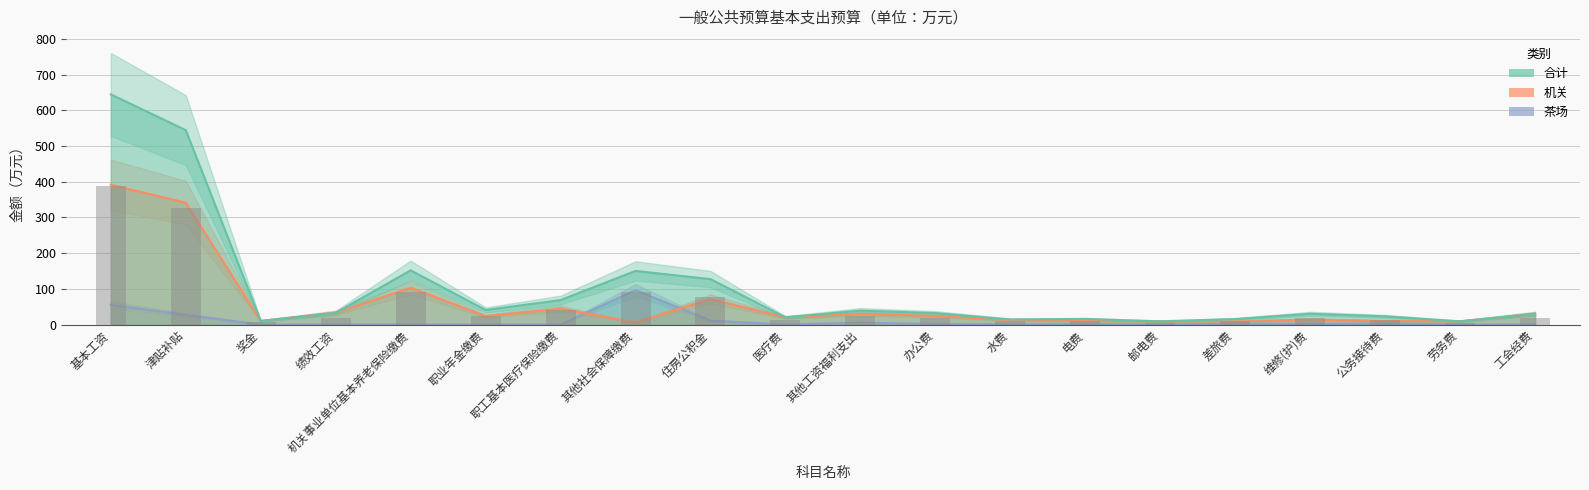

What position from the right is 基本工资?

20